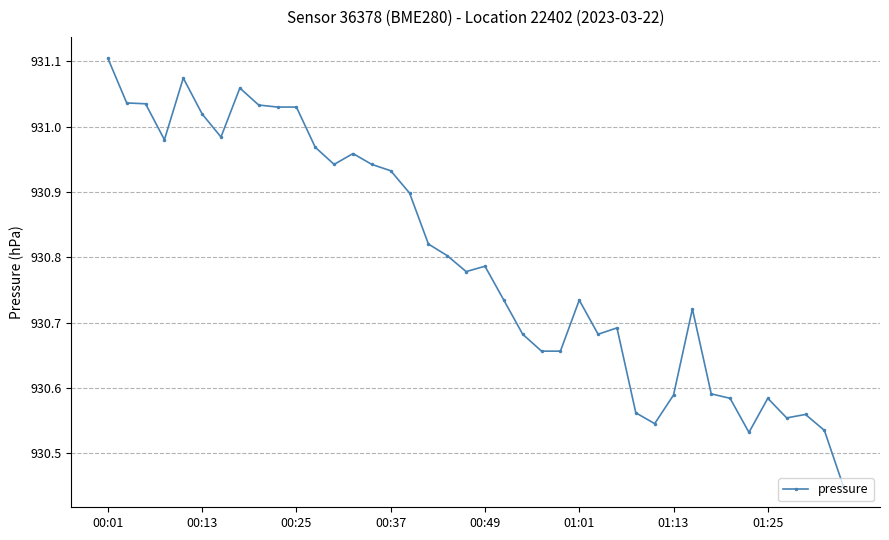

True or false: the data has more than 2 interior local peaks.

True